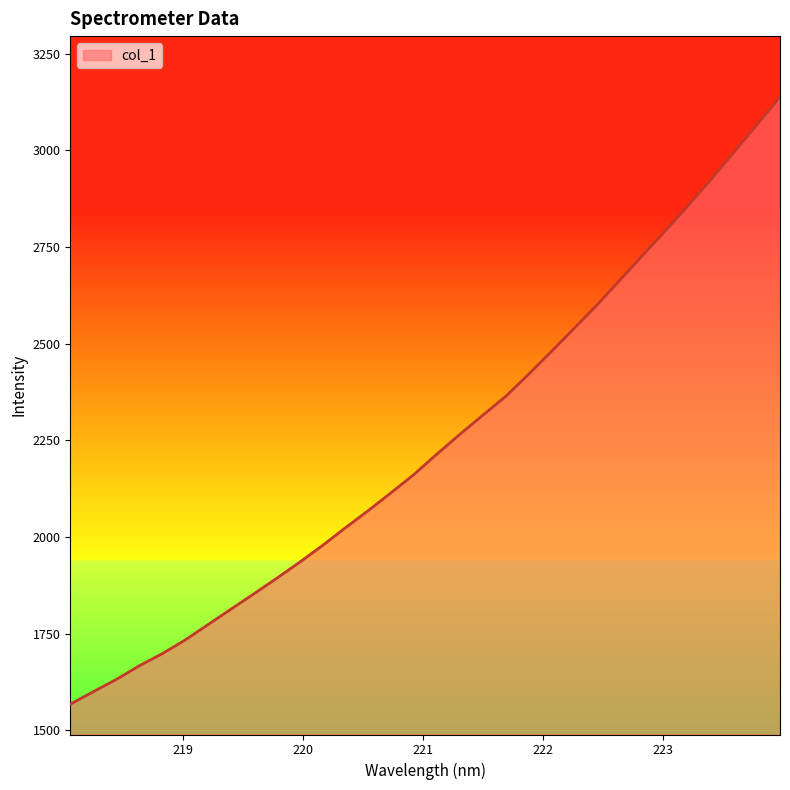

What is the greatest value displayed?

3138.9